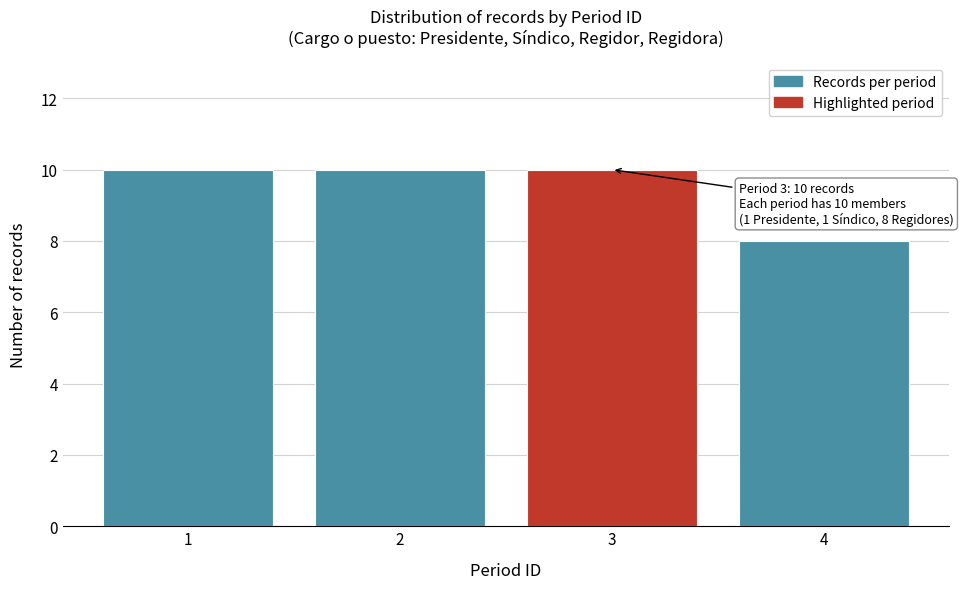

Reading left to right, transcribe all the data shown in this chart.

1=10	2=10	3=10	4=8